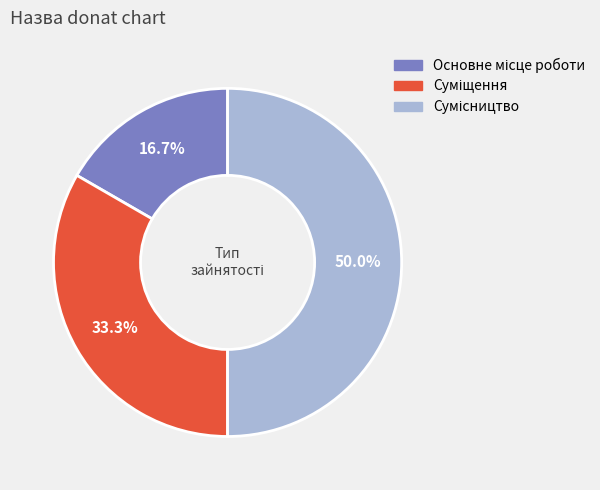

How many segments does this pie chart have?

3